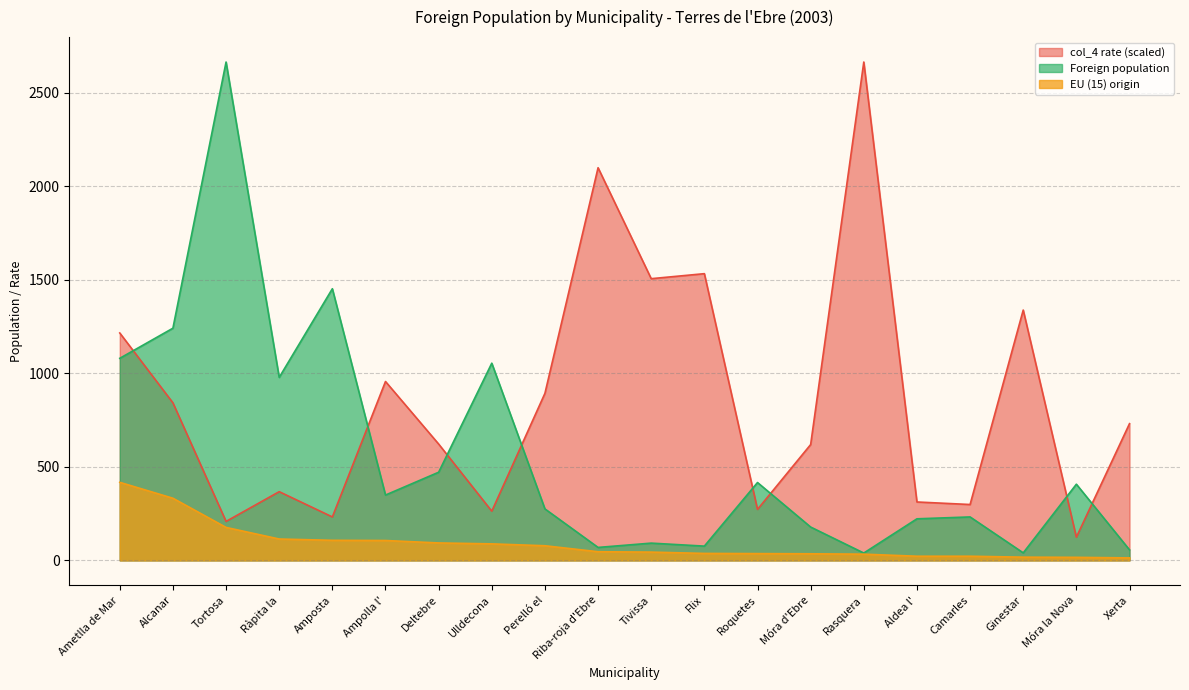

What position from the left is Camarles?

17